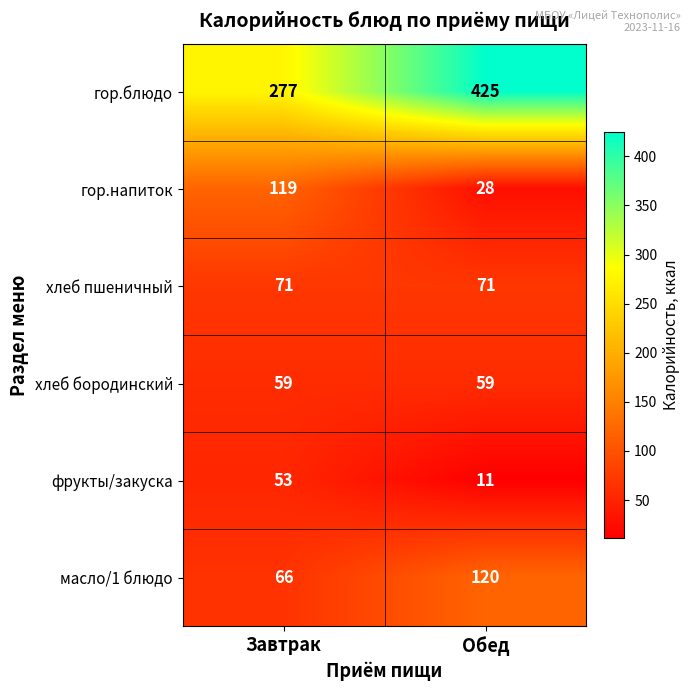

Which label corresponds to the largest value in the chart?

Обед